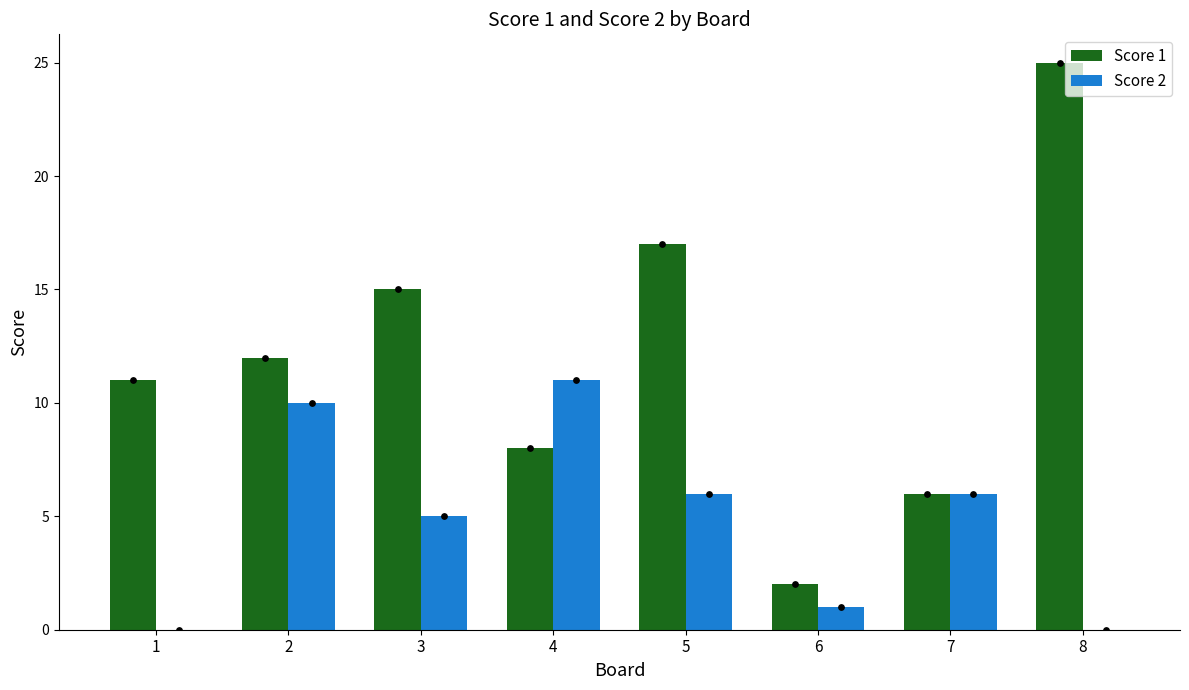

Which series has the largest Y range (max minus min)?

Score 1